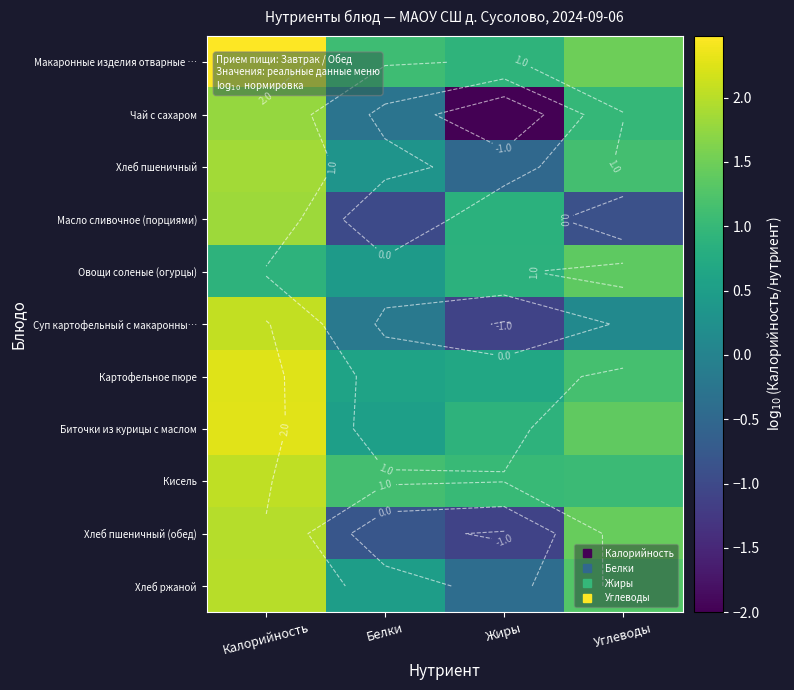

What is the difference between the maximum and second lowest values in the Макаронные изделия отварные … series?

1.4